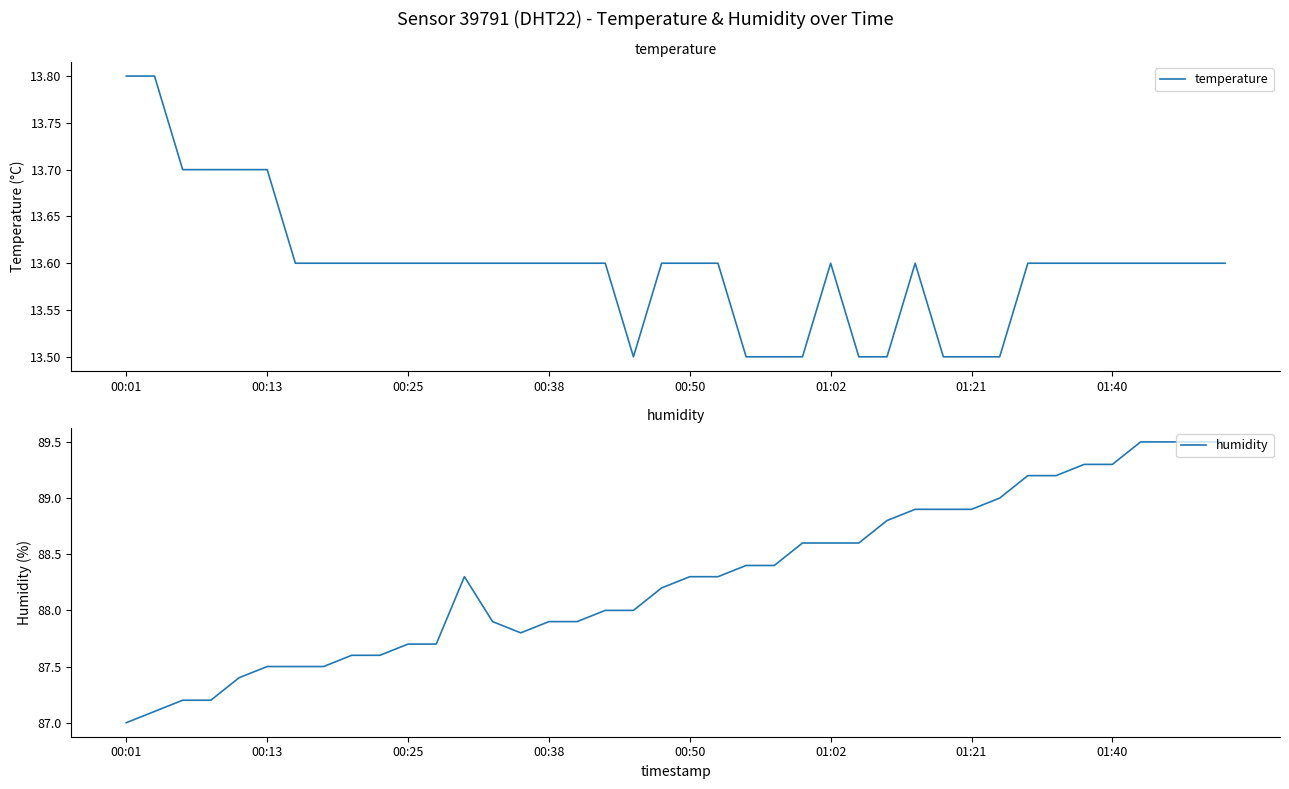

In humidity, how many points are higher than both neighbors (excluding endpoints)?

1